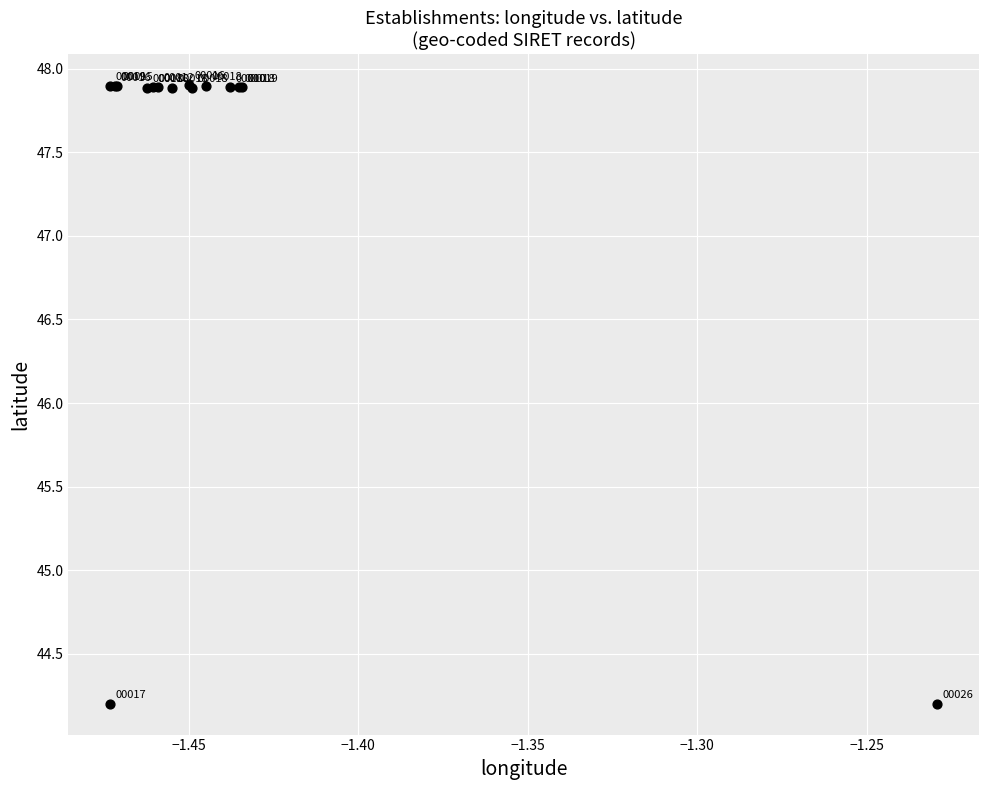

What Y value in the scatter plot is closest to 46?

44.2